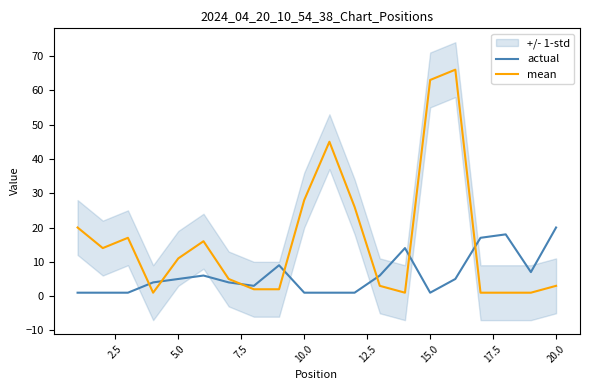

The mean series shows 93 at 15.0. True or false?

False